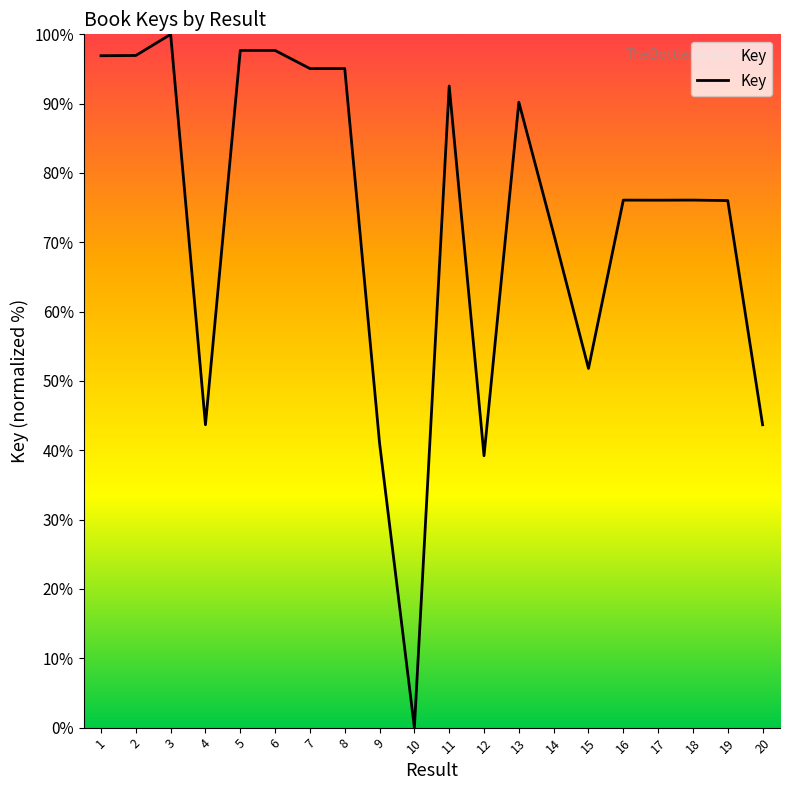

Where does the data first go above 76?

1